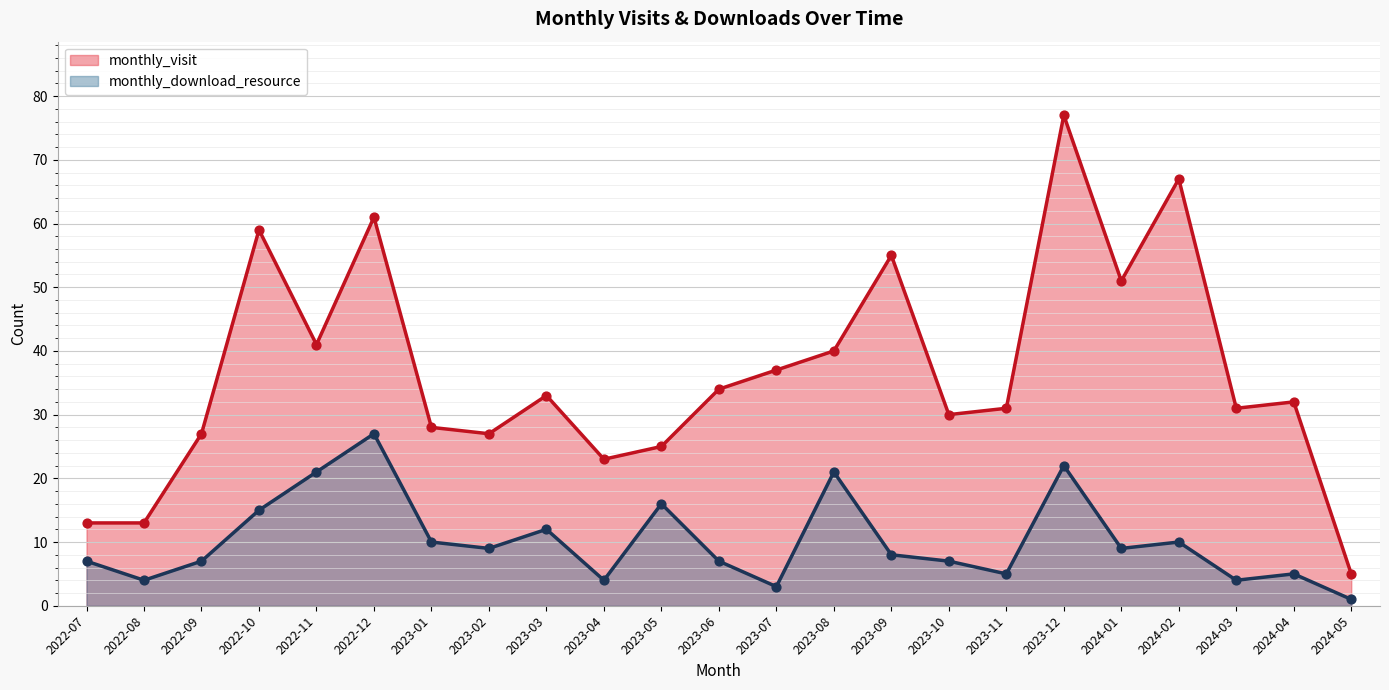

At which category is the sum across all series the highest?

2023-12